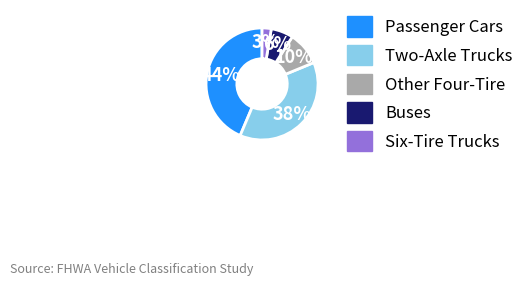

Combined, do Buses and Six-Tire Trucks account for over 50%?

No